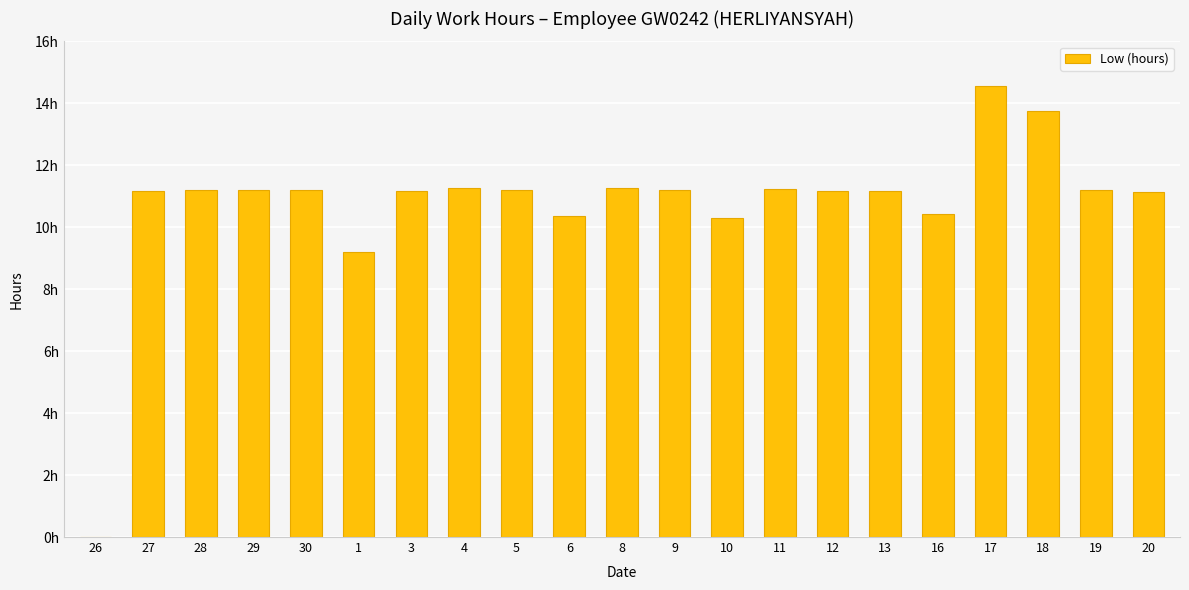

Where is the data nearest to the value 7?

1